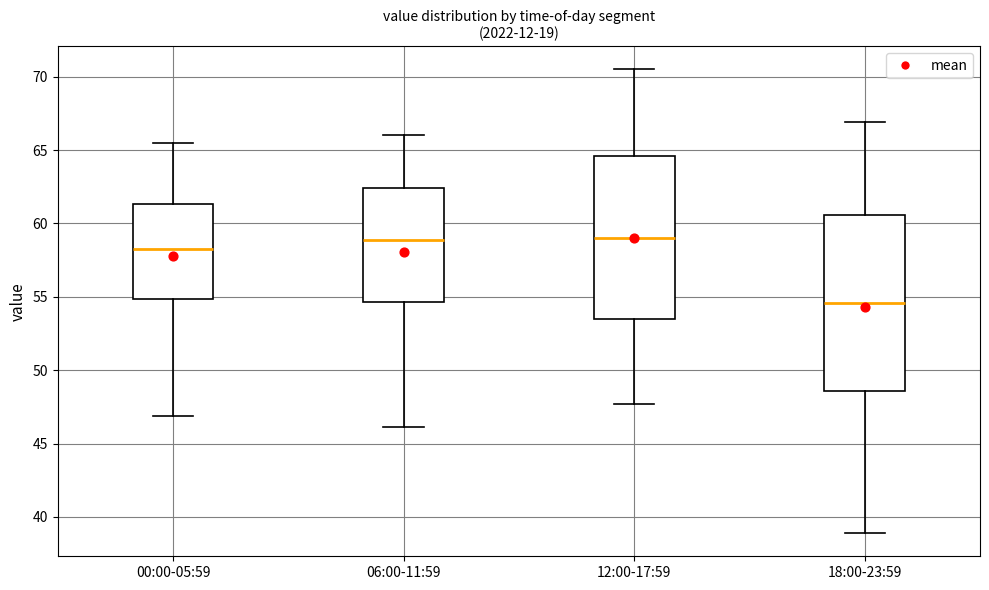

Where does the median line of the box for 06:00-11:59 sit on the y-axis? The values are not printed on the chart, so give them approximately, as read against the axis.

59.0